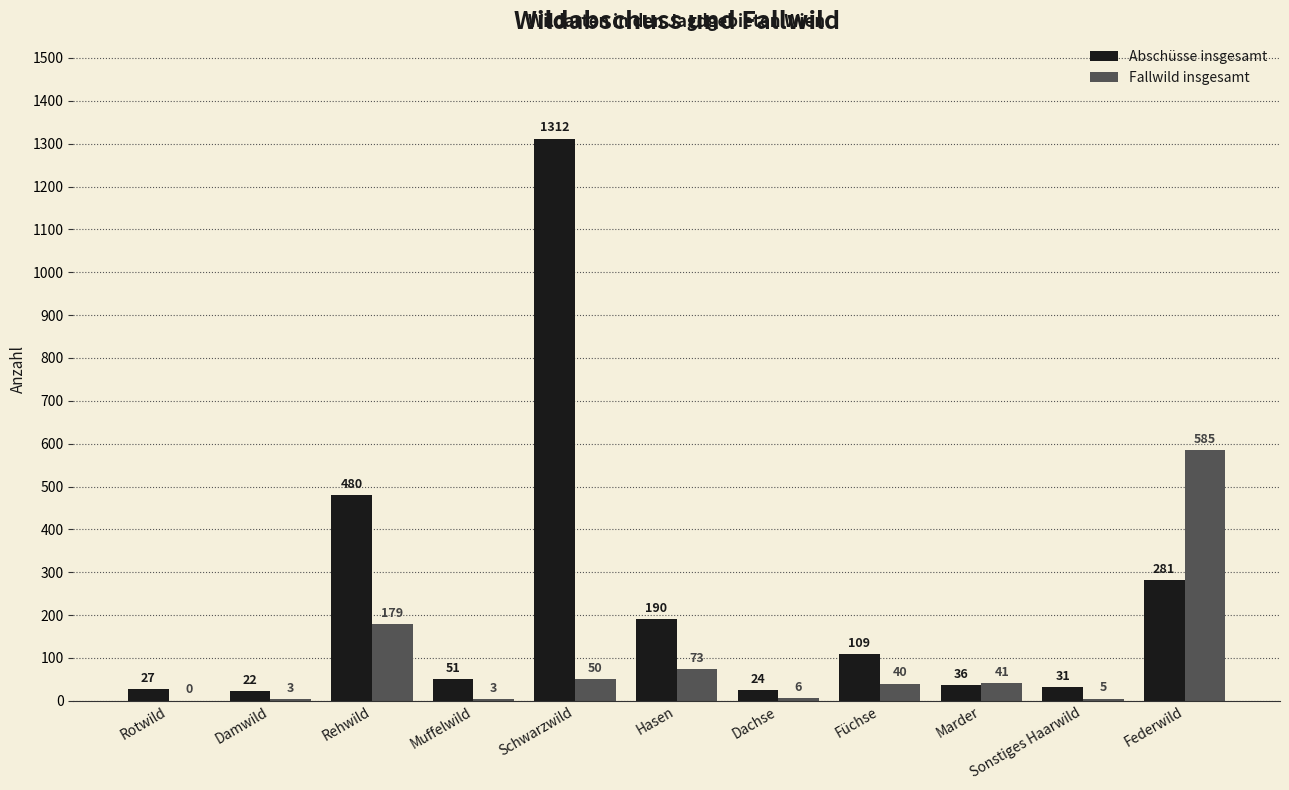

How many categories are shown in the chart?

11